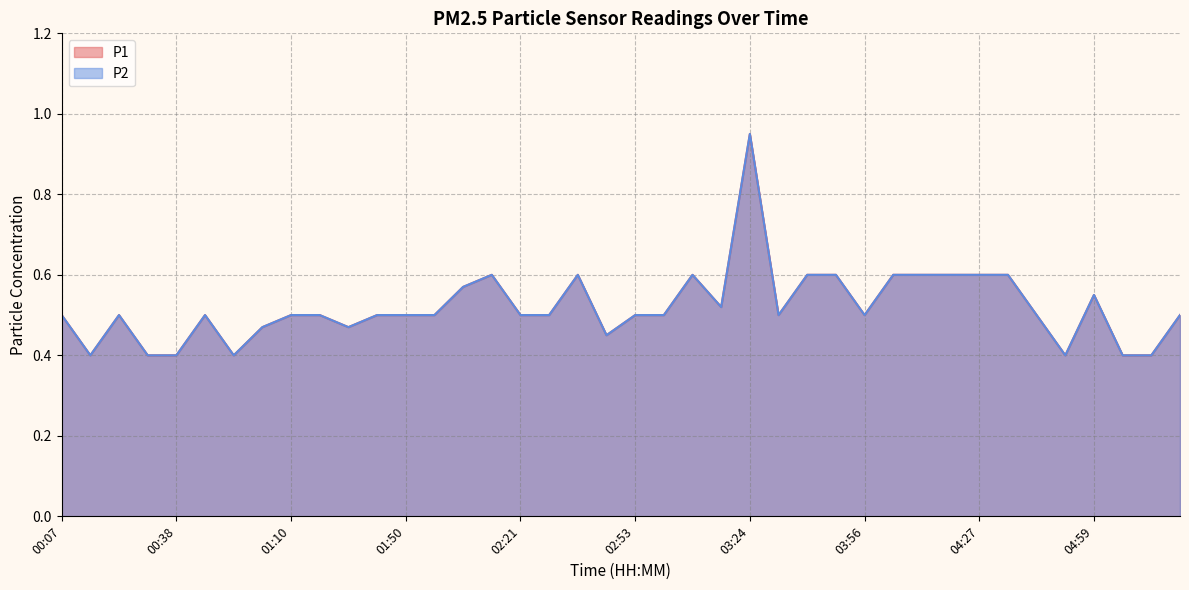

What is the sum of all P1 values?

20.8